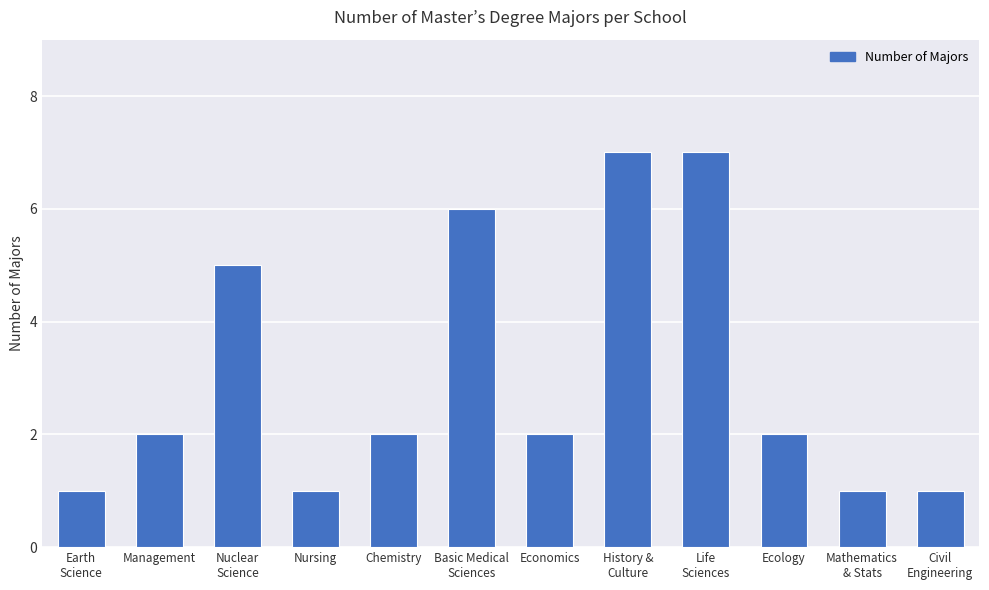

What is the change in value from Management to Mathematics
& Stats?

-1